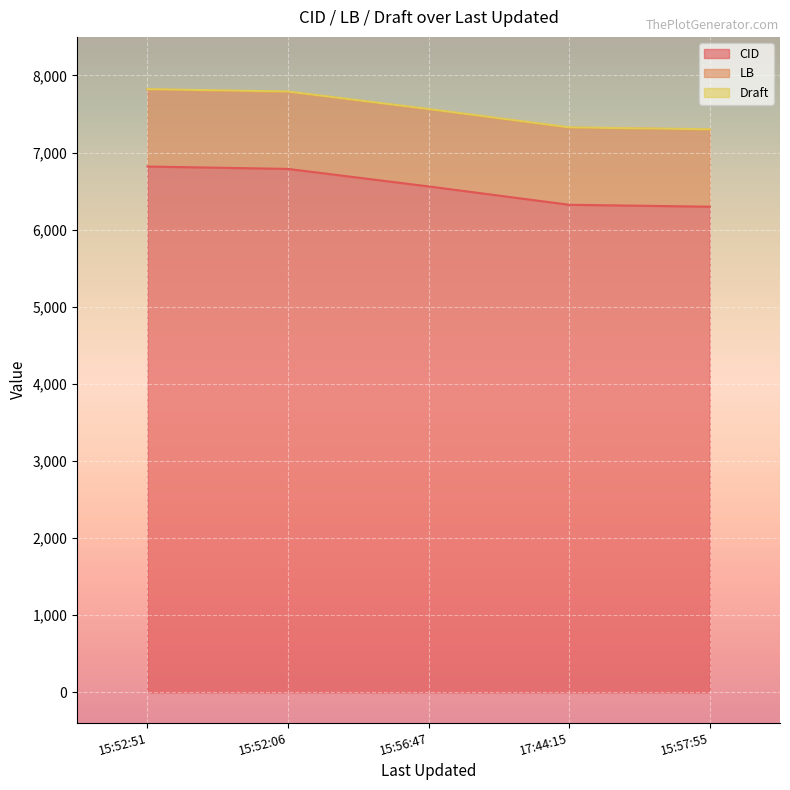

What is the average value of the Draft series?

4